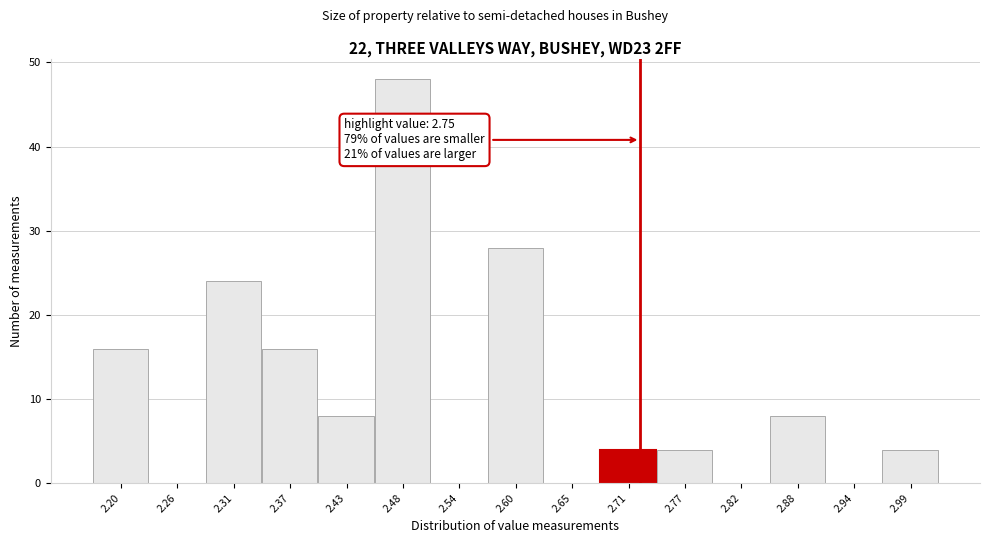

Reading left to right, transcribe all the data shown in this chart.

2.20=16	2.26=0	2.31=24	2.37=16	2.43=8	2.48=48	2.54=0	2.60=28	2.65=0	2.71=4	2.77=4	2.82=0	2.88=8	2.94=0	2.99=4